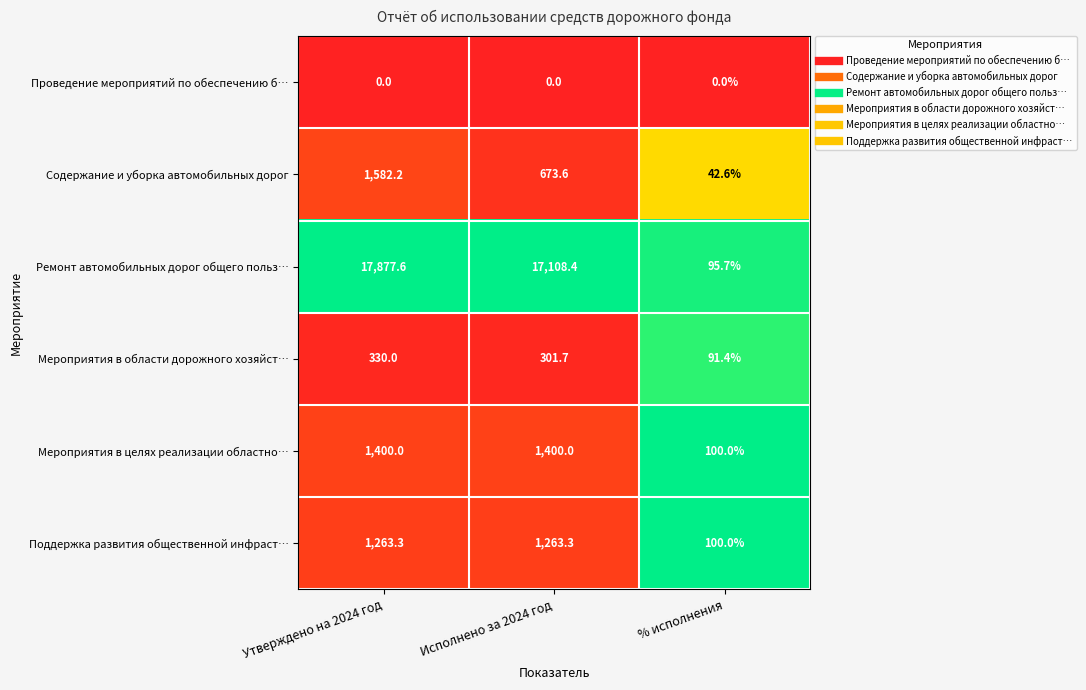

True or false: Мероприятия в целях реализации областно… has a value of 1400.0 at Исполнено за 2024 год.

True